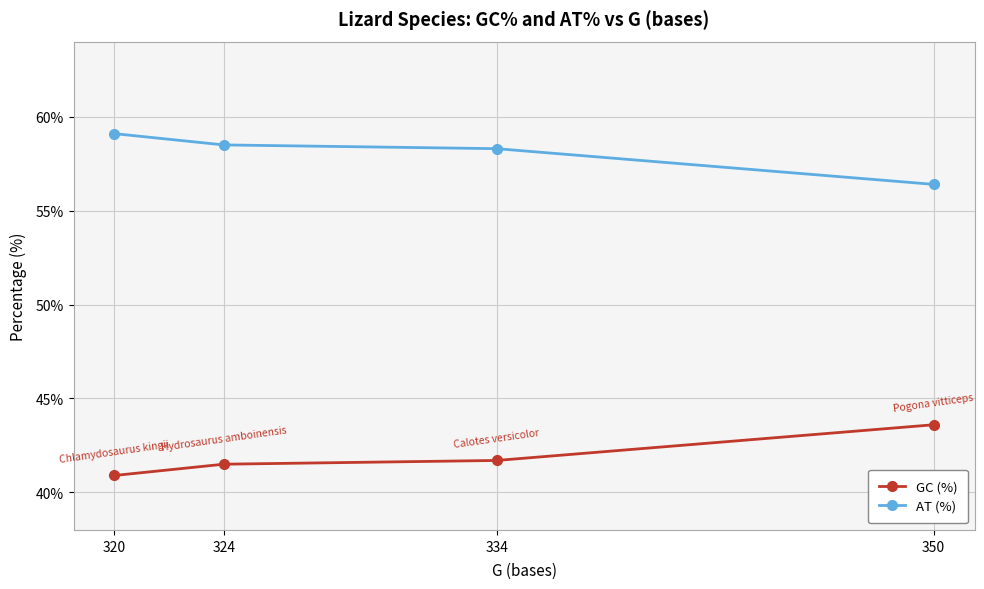

How many lines are shown in the chart?

2